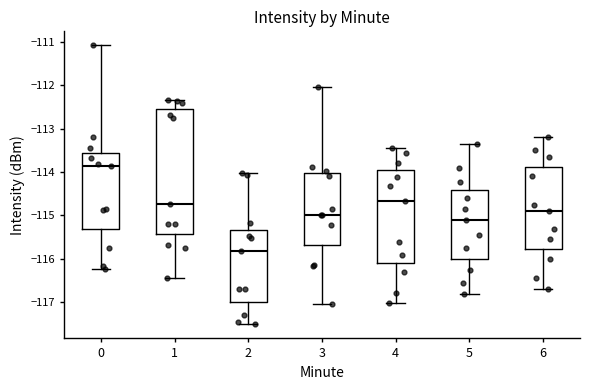

Where is the upper edge of the box at x = 5 on the y-axis? The values are not printed on the chart, so give them approximately, as read against the axis.

-114.4